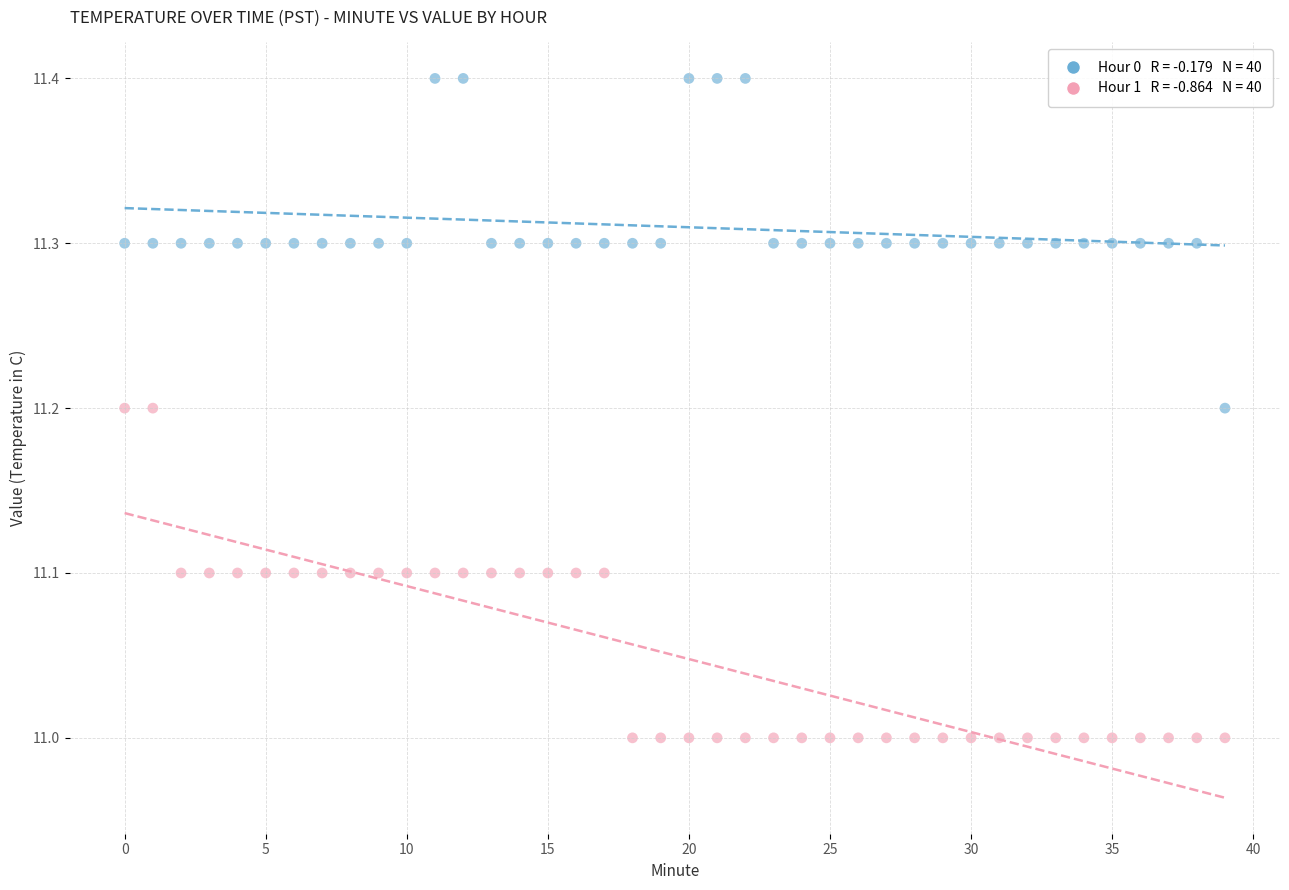

Across all data points, what is the range of Y values (max minus min)?

0.4